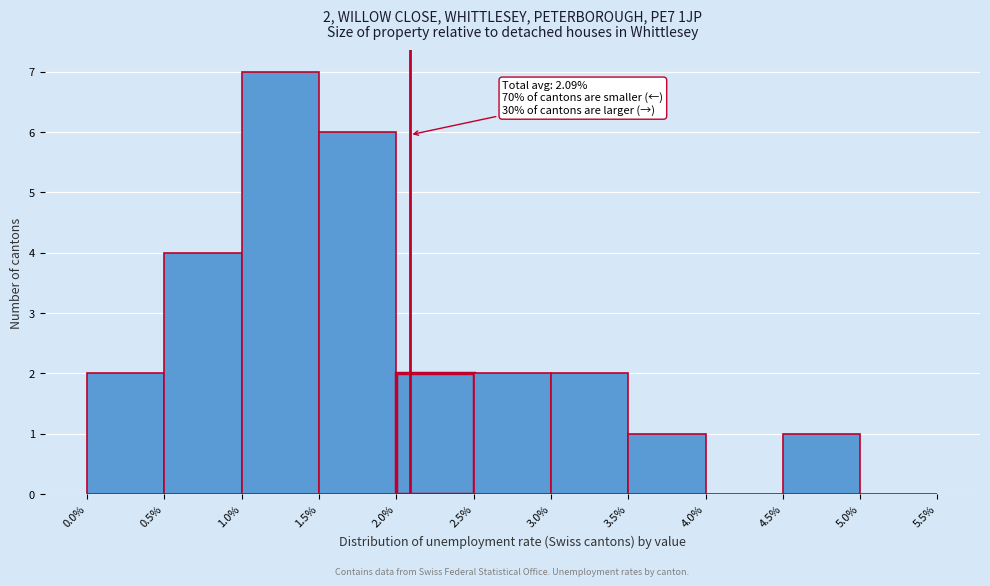

Over which range of the x-axis is the bar tallest?

1.0% to 1.5%